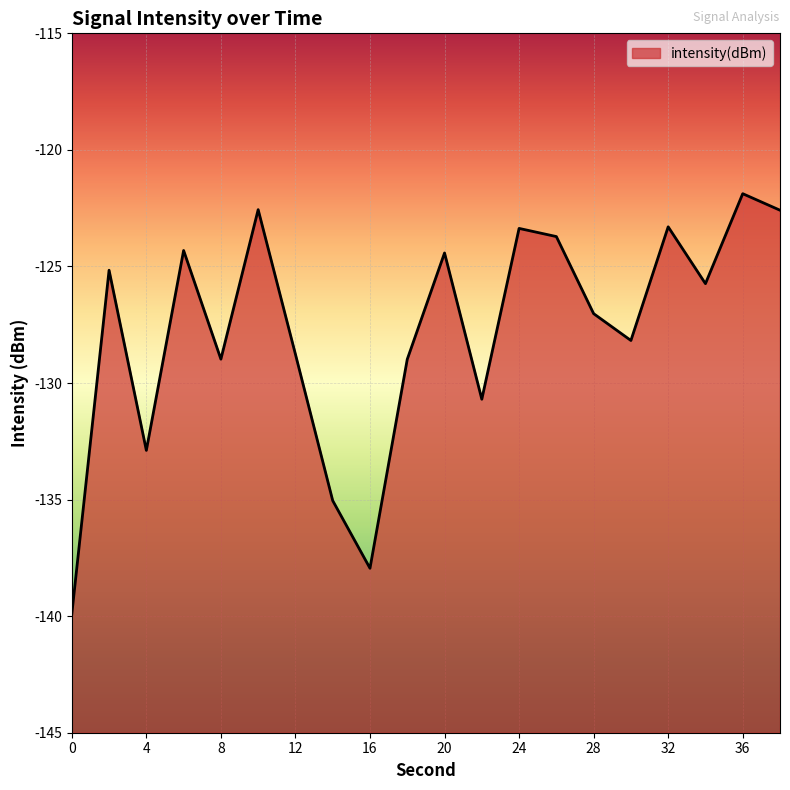

What is the change in value from 14 to 30?

+6.9